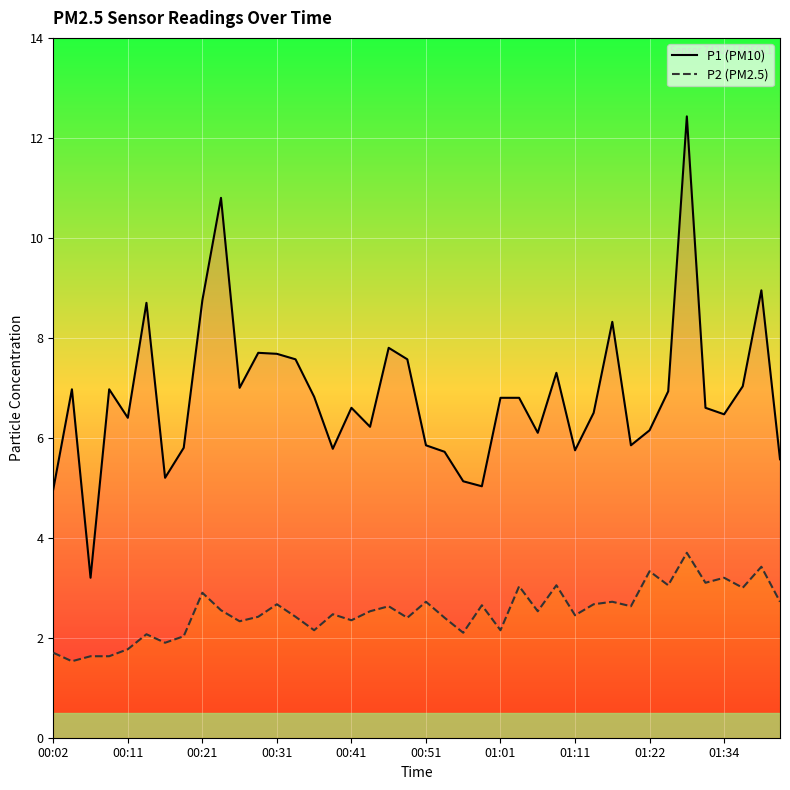

The P2 (PM2.5) series shows 2.5 at 17. True or false?

True